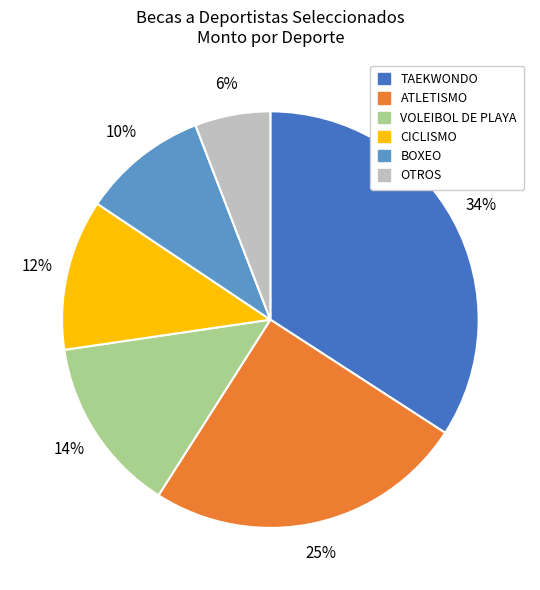

To the nearest percent, what is the average slice percentage?

17%